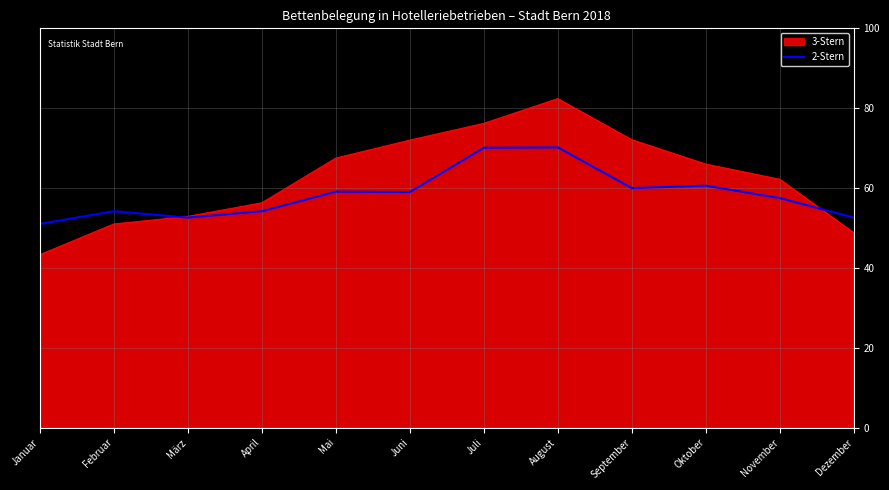

Is the value of 3-Stern at Juli greater than the value of 2-Stern at August?

Yes